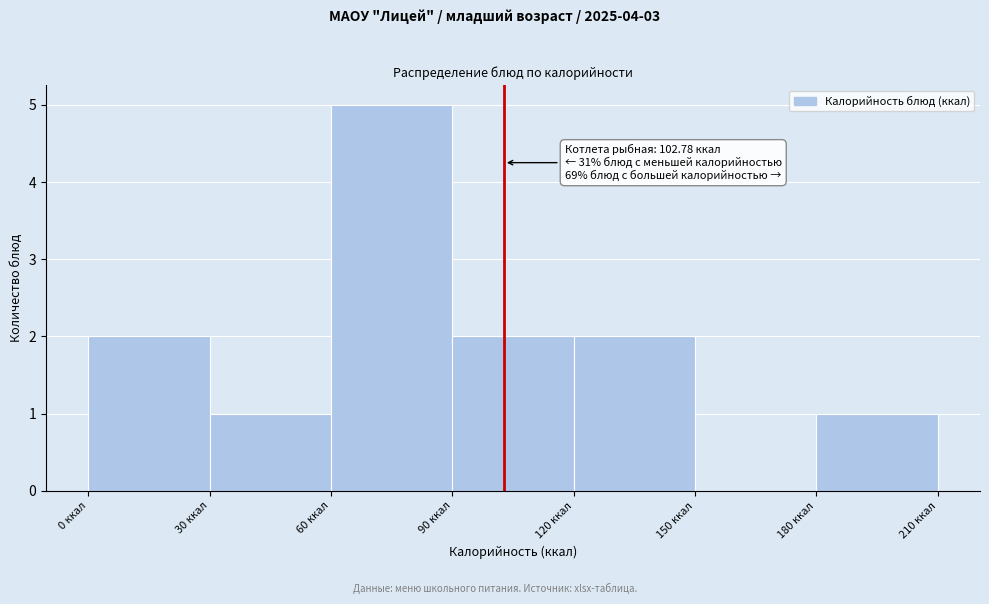

Over which range of the x-axis is the bar tallest?

60 to 90